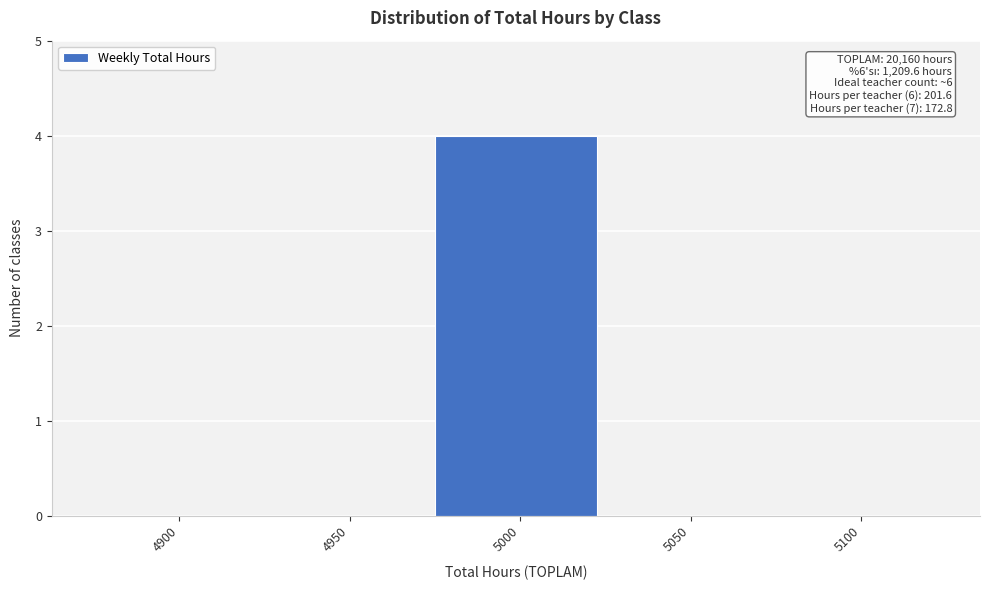

Reading left to right, what are all the values shown in this chart?

4900=0	4950=0	5000=4	5050=0	5100=0